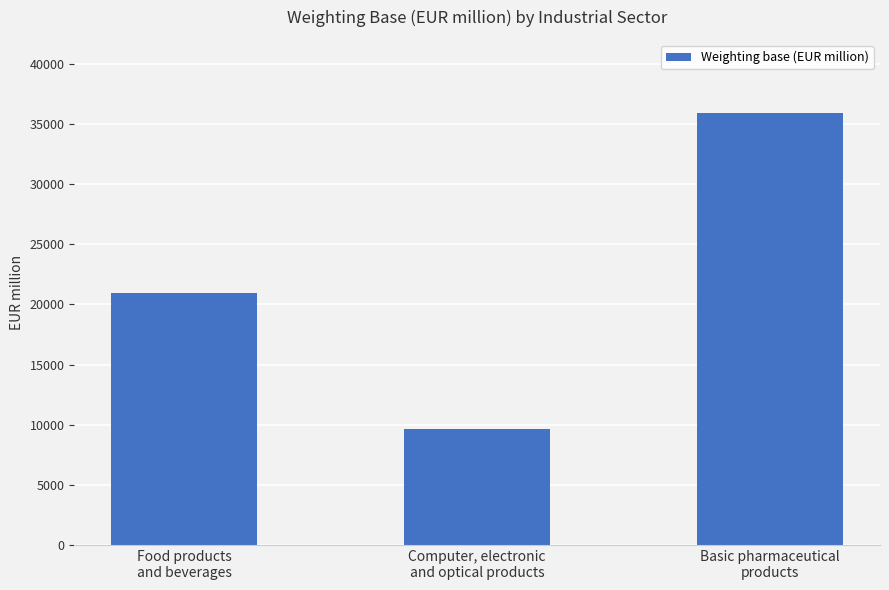

The chart shows a value of 4391.0 at Computer, electronic
and optical products. True or false?

False